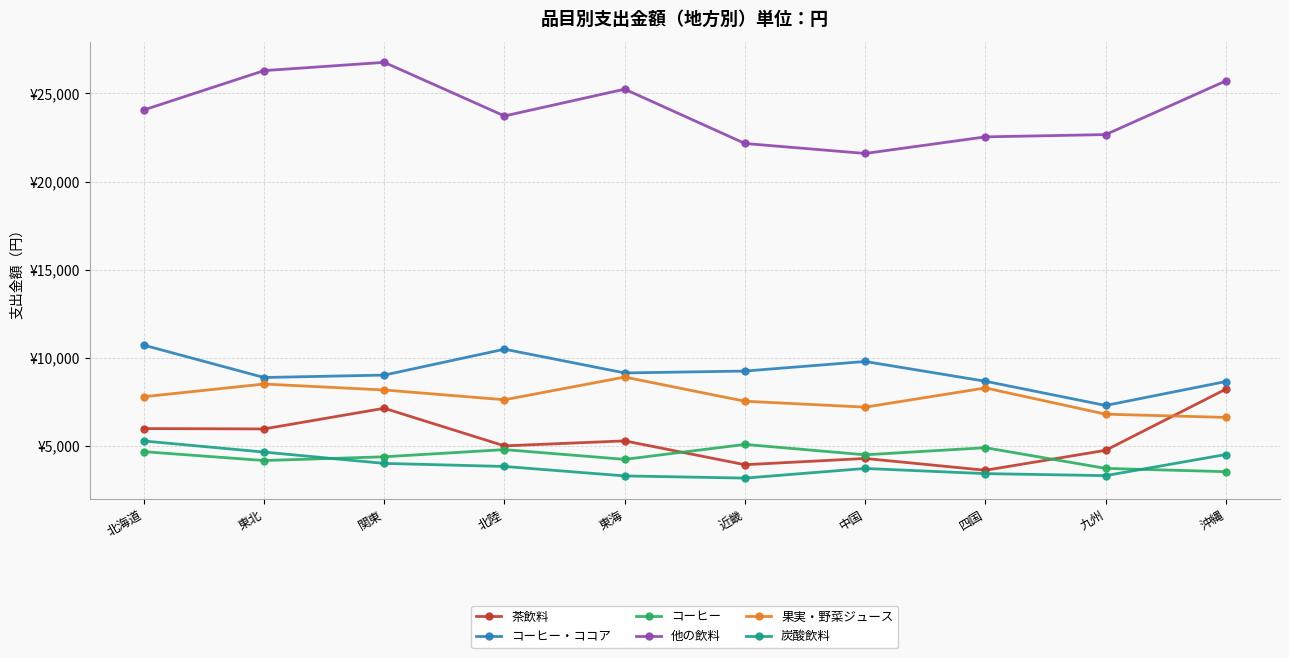

At which category is the sum across all series the highest?

関東